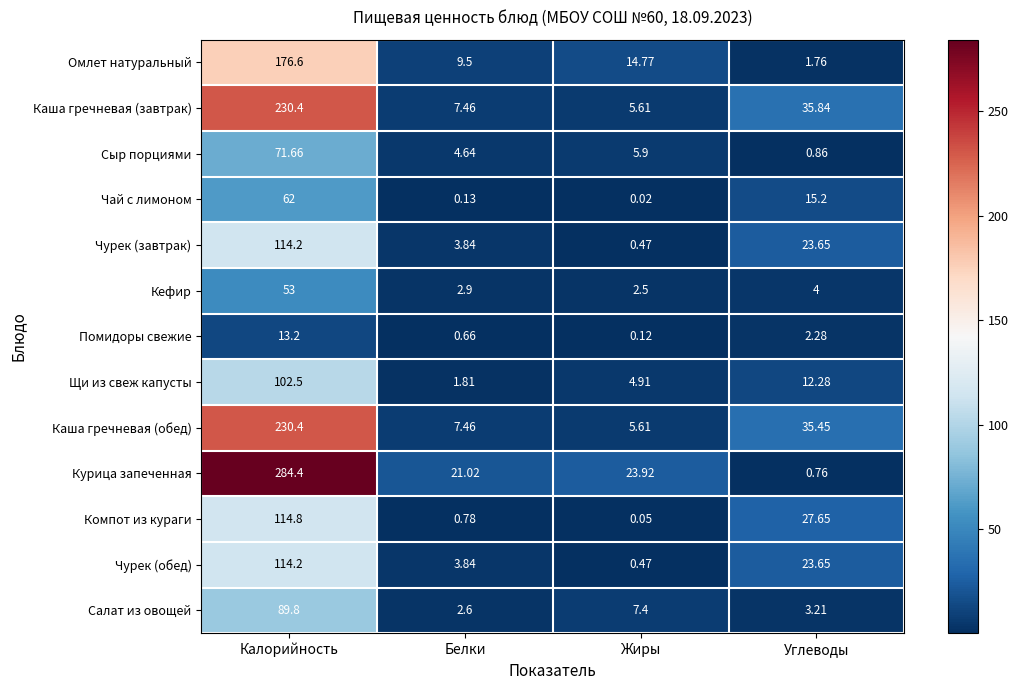

Count the number of data series in this chart.

13